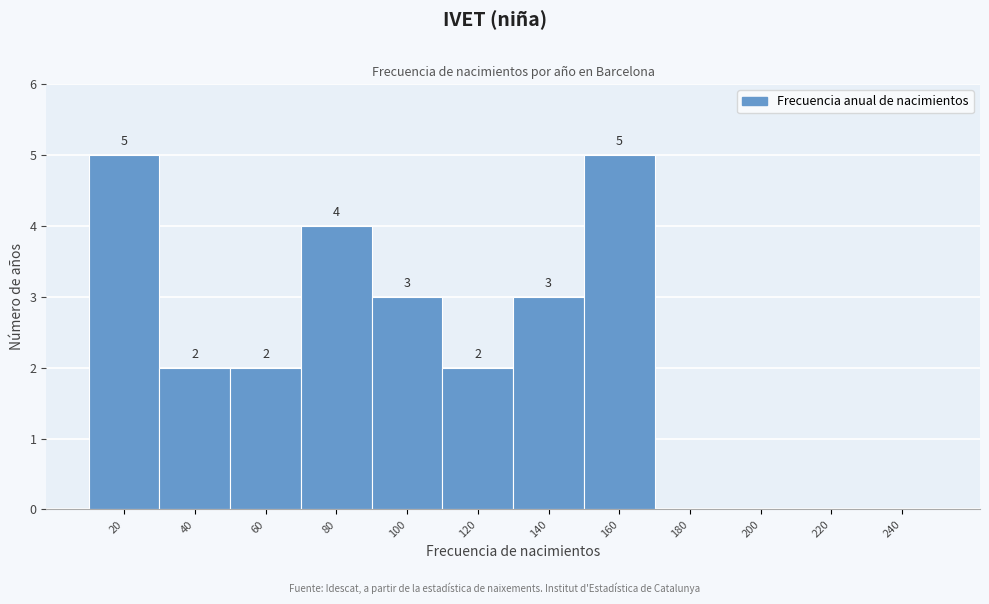

Reading right to left, transcribe all the data shown in this chart.

240=0	220=0	200=0	180=0	160=5	140=3	120=2	100=3	80=4	60=2	40=2	20=5